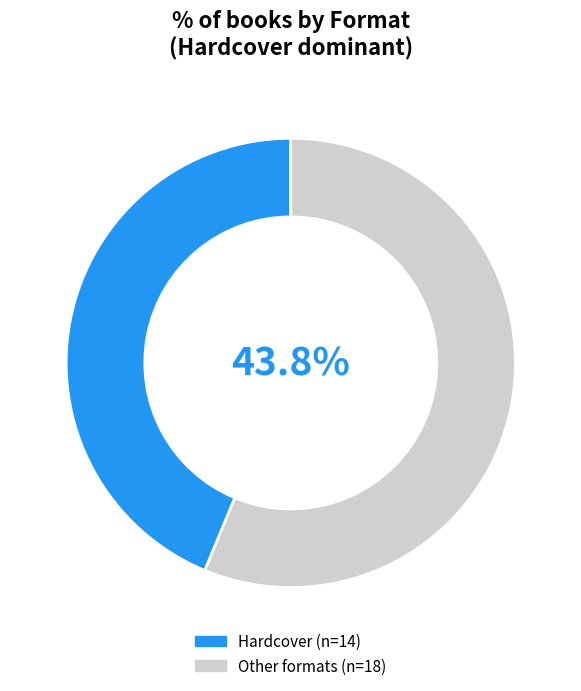

What percentage do Board Book and Fixed Layout eBook together represent?

28.1%